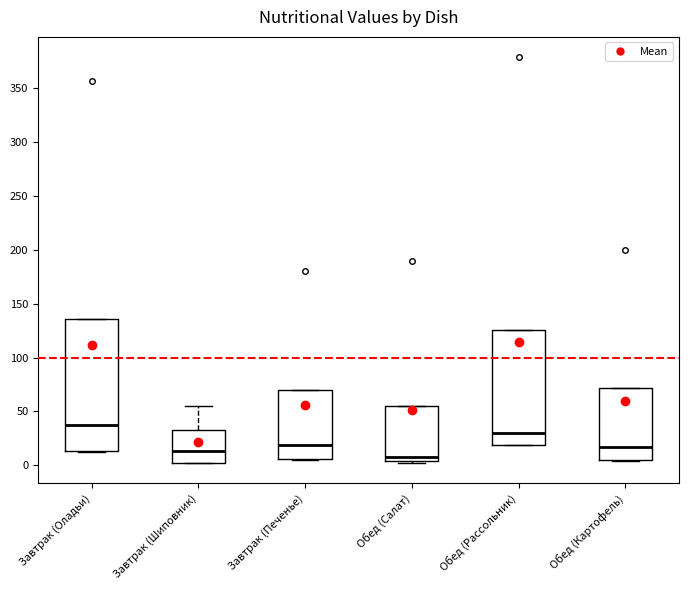

Which box is the tallest, from its lower edge to its upper edge?

Завтрак (Оладьи)